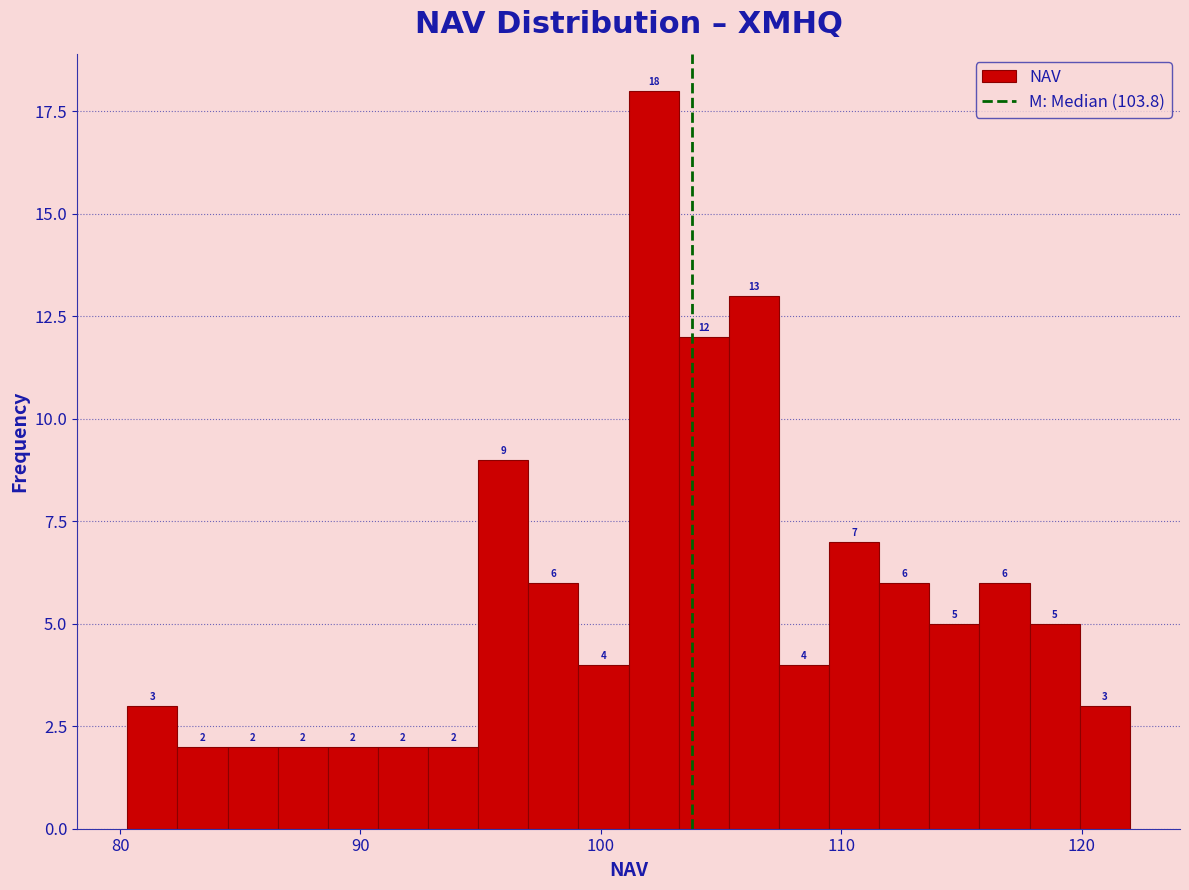

Around what value on the x-axis is the tallest bar? Give the approximate position of its centre, as read against the axis.

102